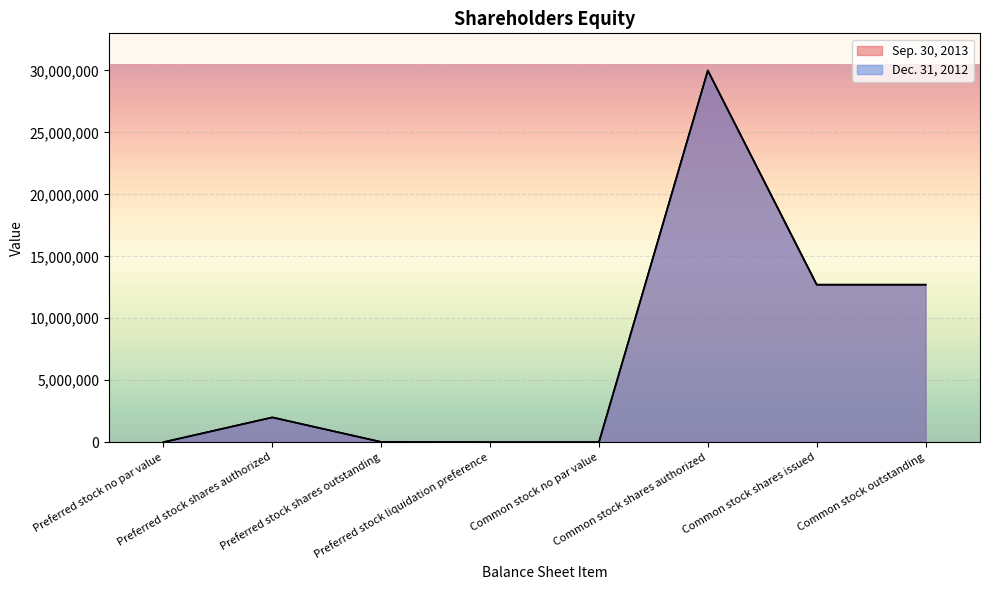

What is the difference between the Sep. 30, 2013 values at Common stock no par value and Preferred stock shares authorized?

2000000